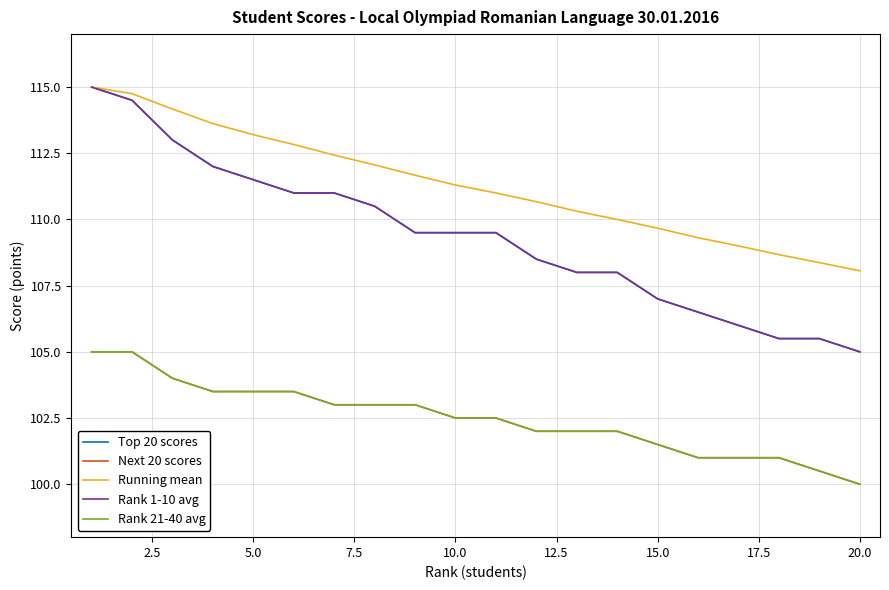

Does the chart display data point markers on the line(s)?

No